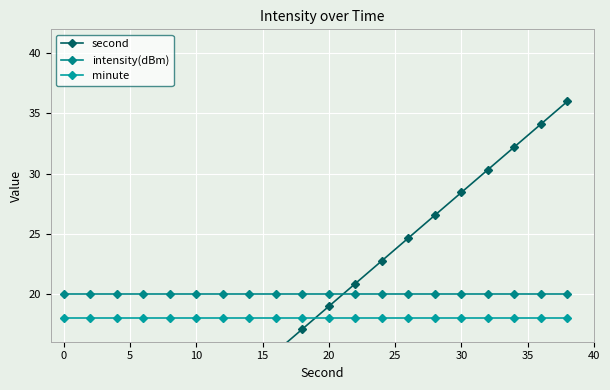

The value of intensity(dBm) at 10 is 20.0. True or false?

True